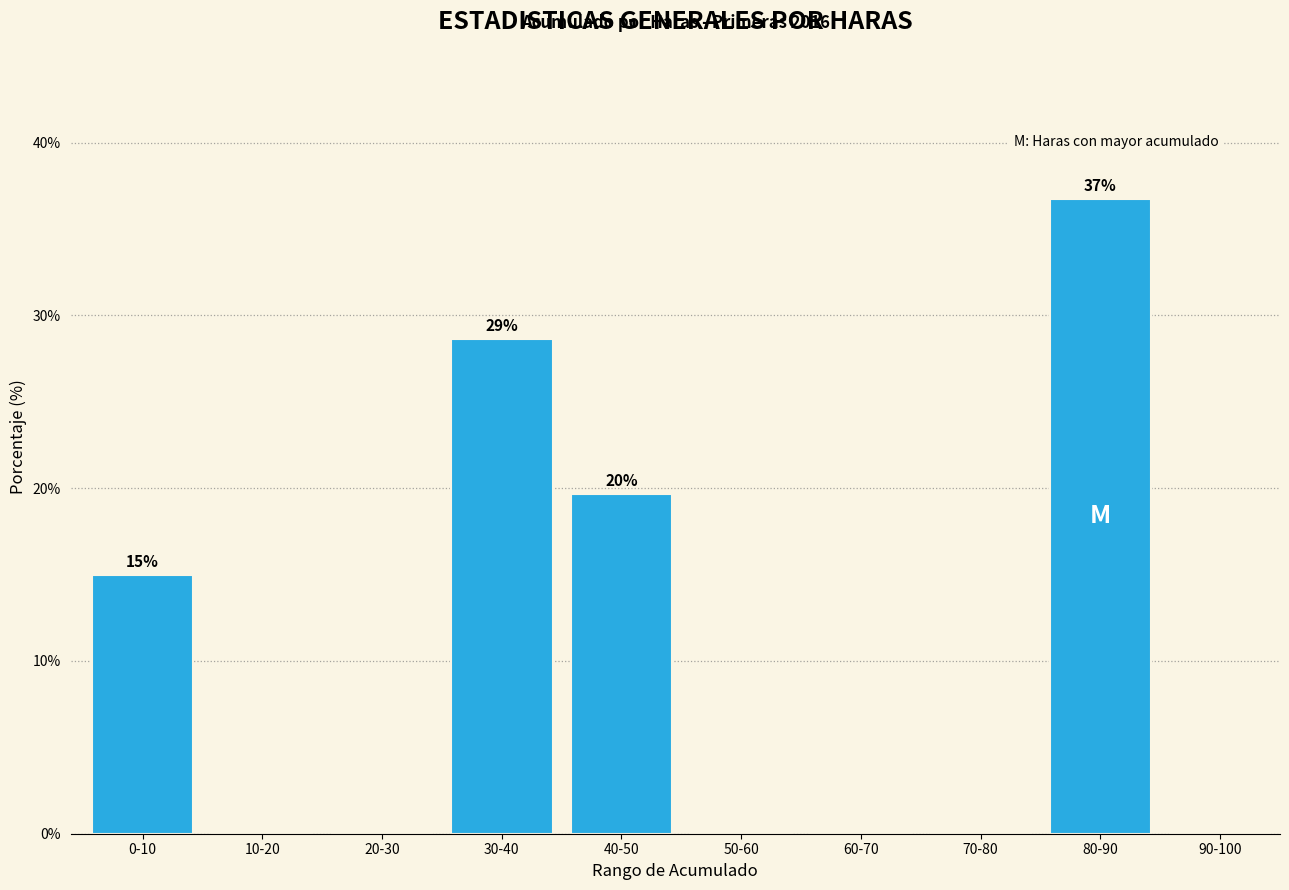

Reading left to right, extract all data points from this chart.

0-10=15.0	10-20=0.0	20-30=0.0	30-40=28.6	40-50=19.7	50-60=0.0	60-70=0.0	70-80=0.0	80-90=36.8	90-100=0.0